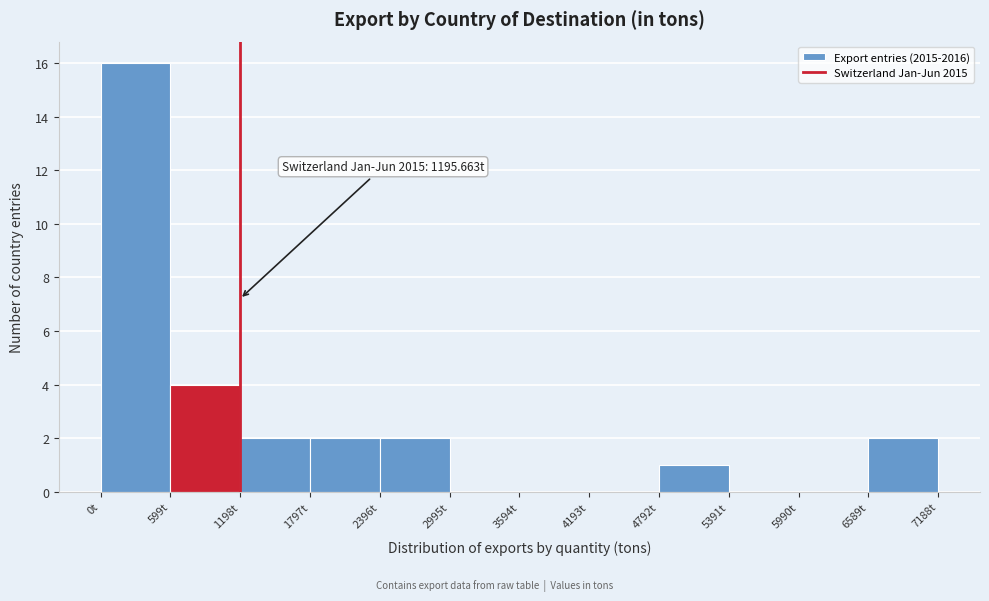

Over which range of the x-axis is the bar tallest?

0 to 600